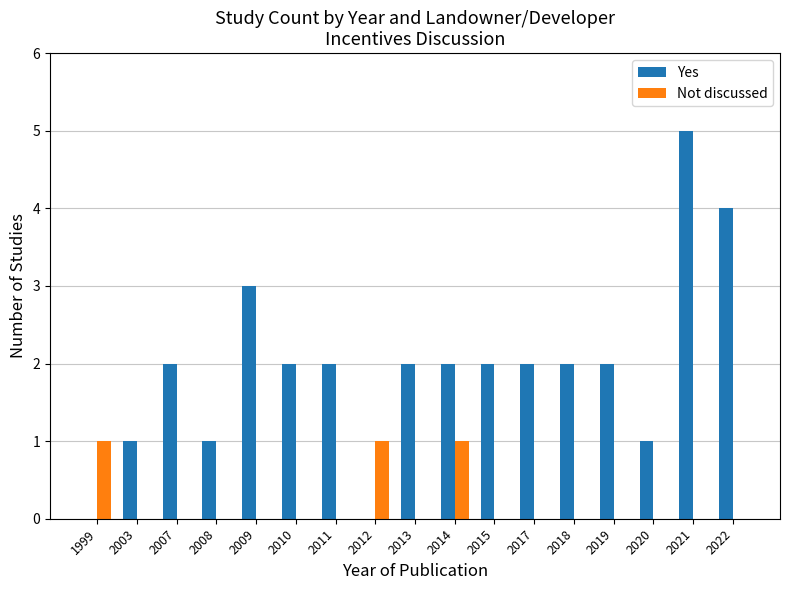

Is it true that Not discussed equals -1 at 2009?

False